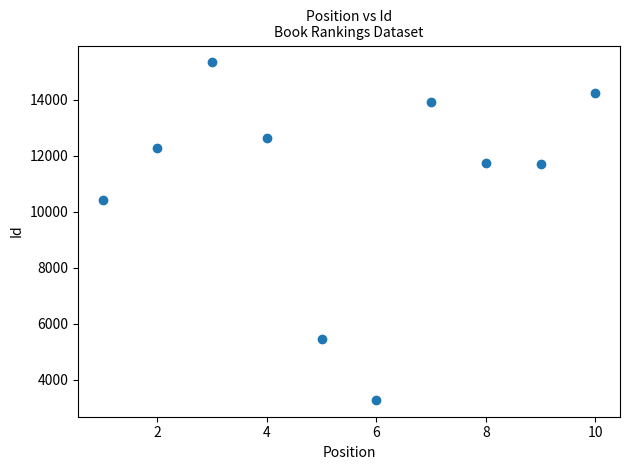

What is the average X value?

6